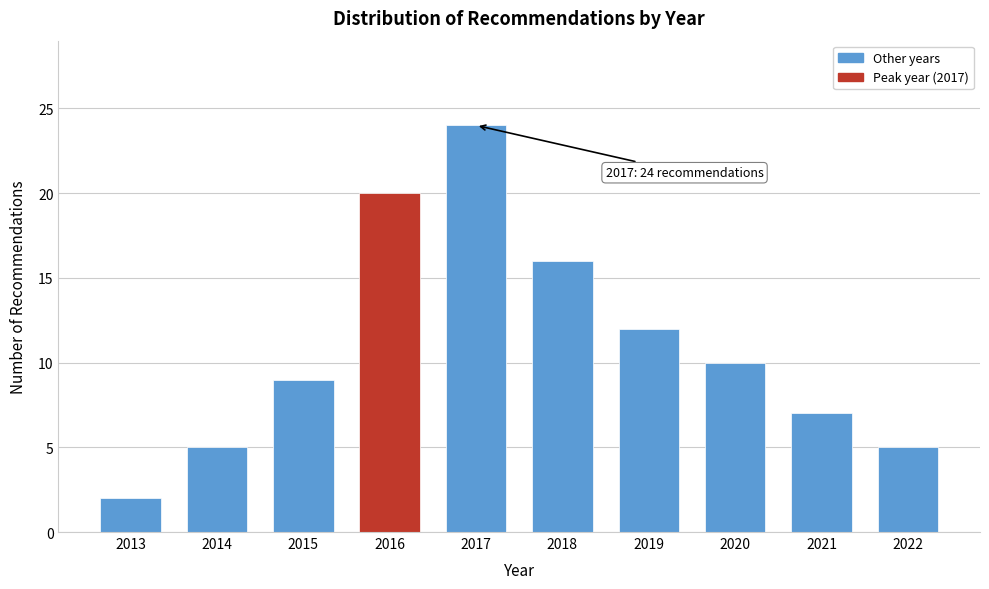

Reading left to right, extract all data points from this chart.

2	5	9	20	24	16	12	10	7	5